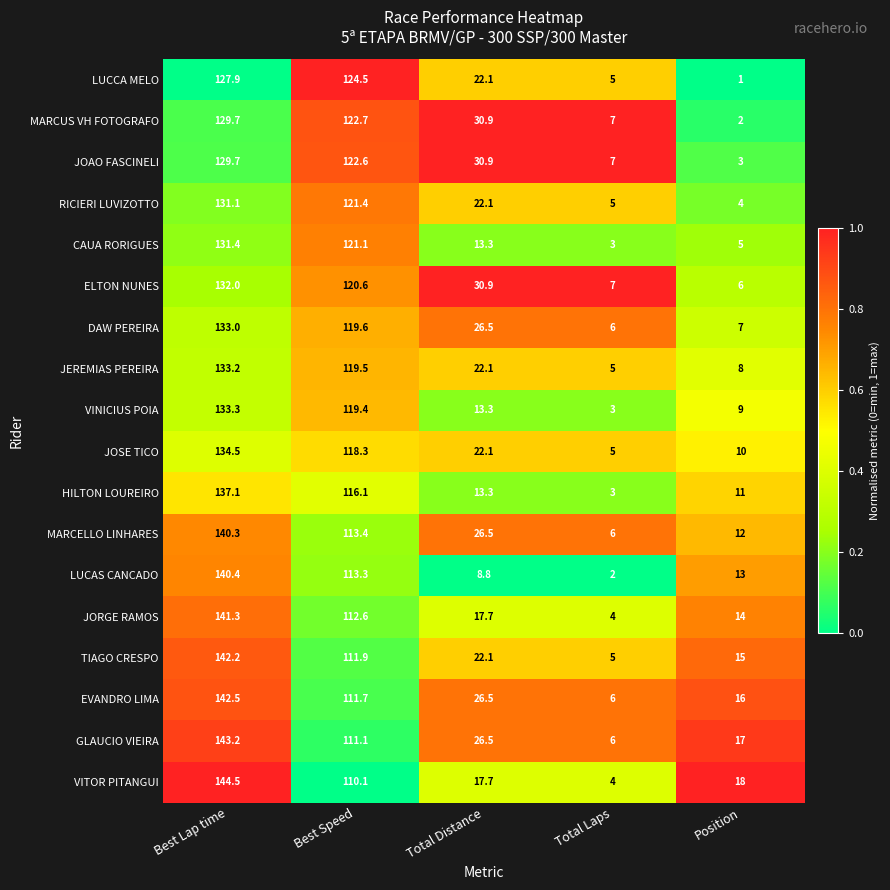

Between Best Lap time and Position, which series saw the biggest shift?

MARCELLO LINHARES